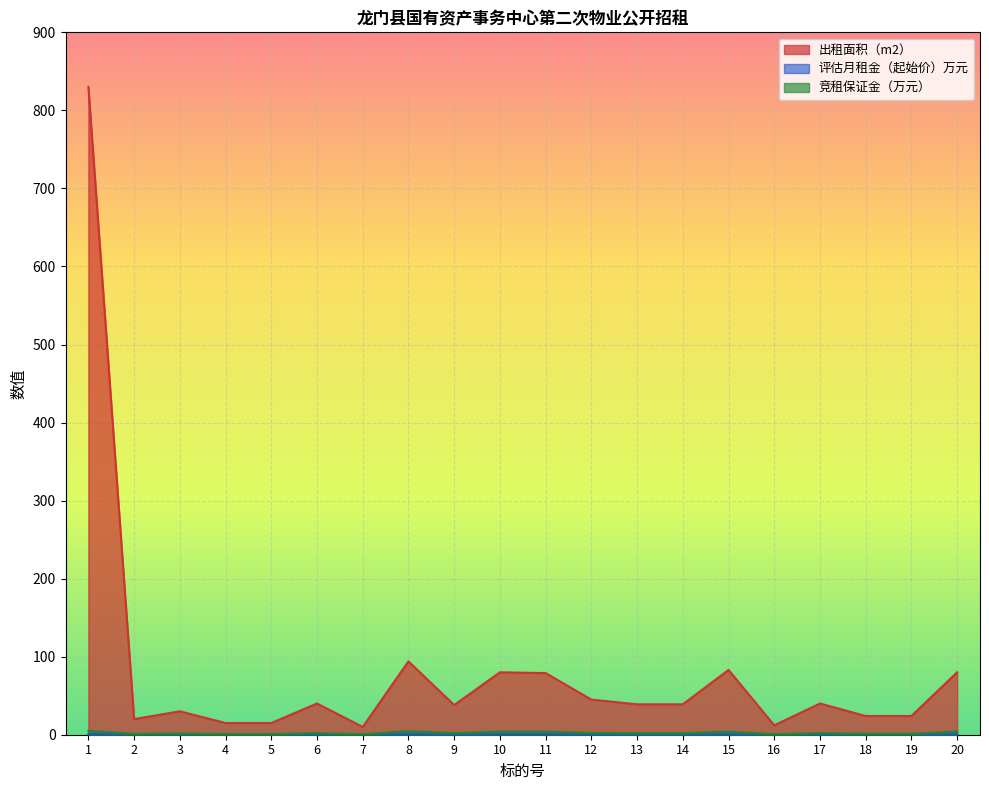

What are all the series names shown in the legend?

出租面积（m2）, 评估月租金（起始价）万元, 竞租保证金（万元）